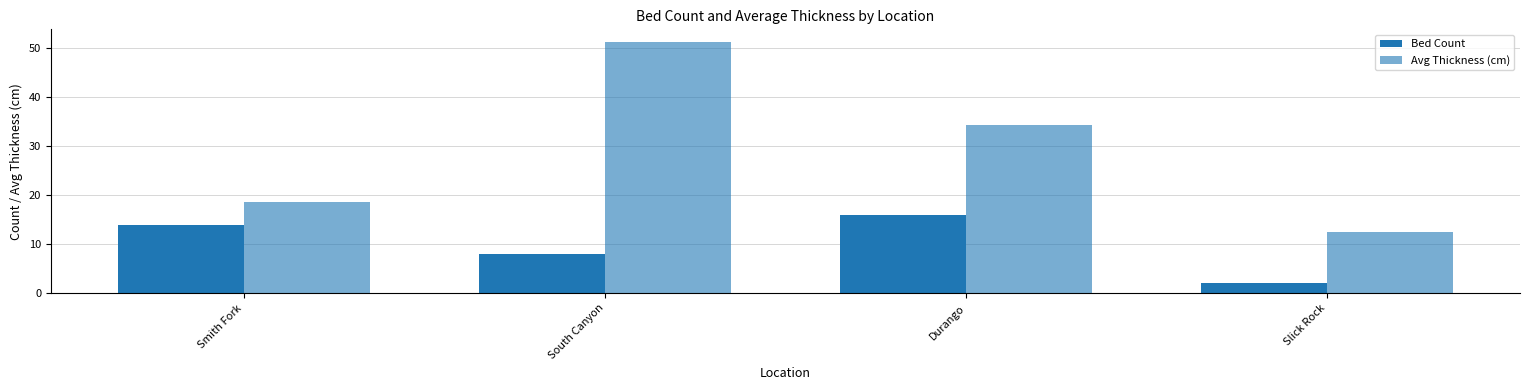

Which has a higher value, Slick Rock or Smith Fork?

Smith Fork